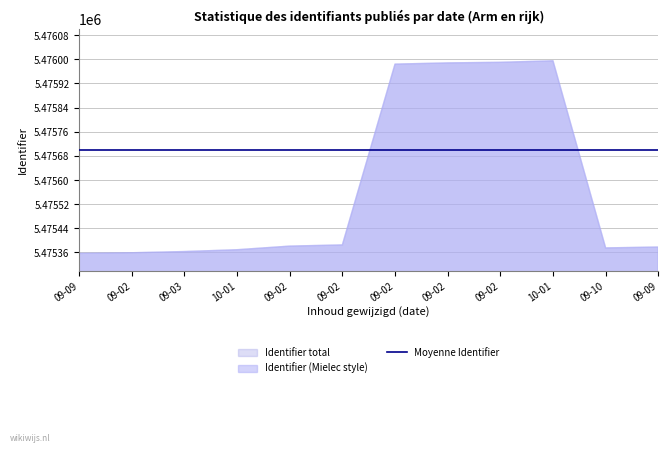

Reading left to right, extract all data points from this chart.

Identifier: 2019-09-09=5475357	2019-09-02=5475359	2019-09-03=5475363	2019-10-01=5475369	2019-09-02=5475381	2019-09-02=5475385	2019-09-02=5475984	2019-09-02=5475988	2019-09-02=5475990	2019-10-01=5475995	2019-09-10=5475375	2019-09-09=5475378
Identifier_mean: 2019-09-09=5475700	2019-09-02=5475700	2019-09-03=5475700	2019-10-01=5475700	2019-09-02=5475700	2019-09-02=5475700	2019-09-02=5475700	2019-09-02=5475700	2019-09-02=5475700	2019-10-01=5475700	2019-09-10=5475700	2019-09-09=5475700